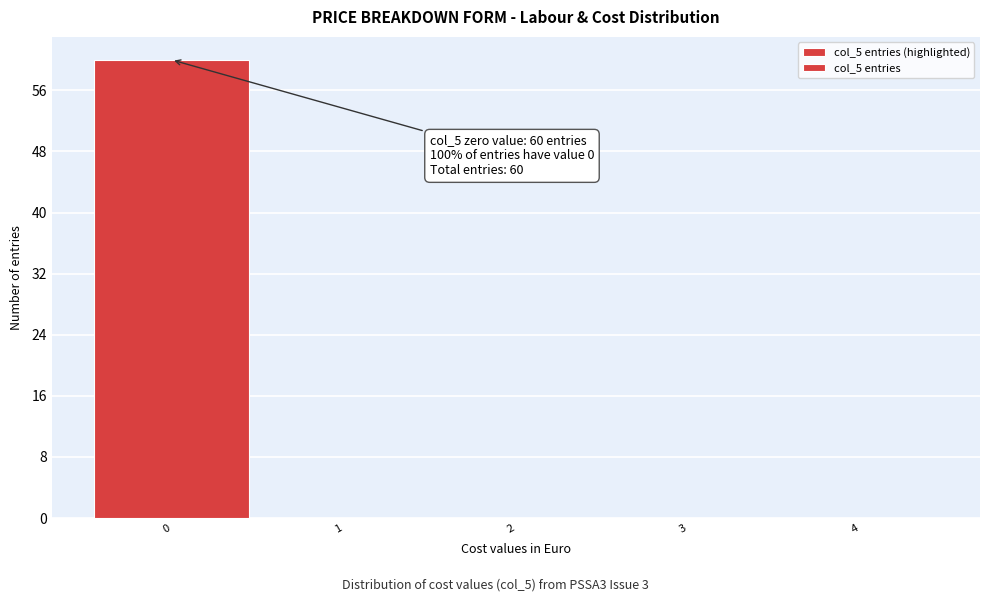

Over which range of the x-axis is the bar tallest?

-0.5 to 0.5